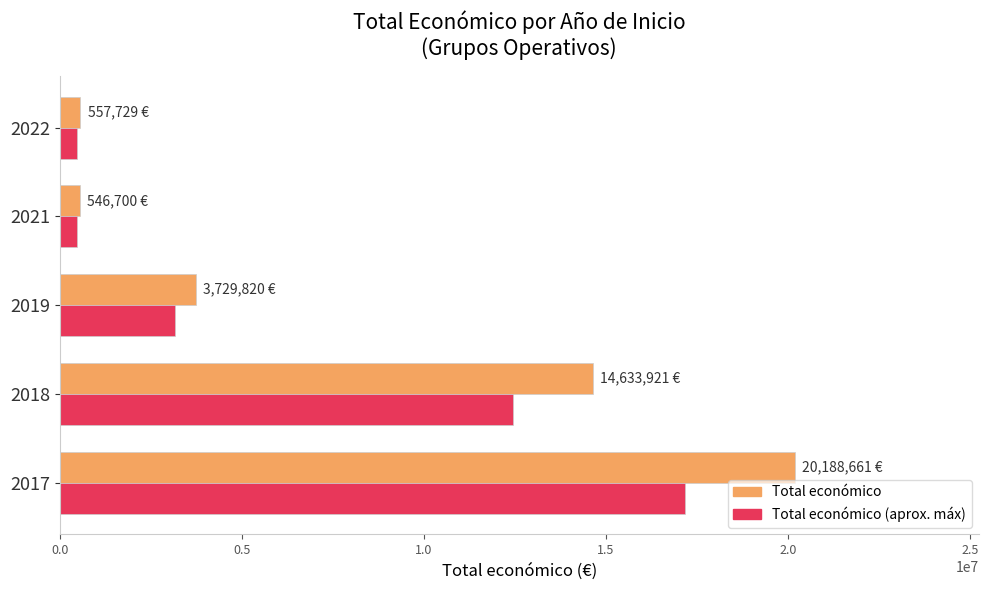

What is the maximum value shown in the chart?

20188661.0